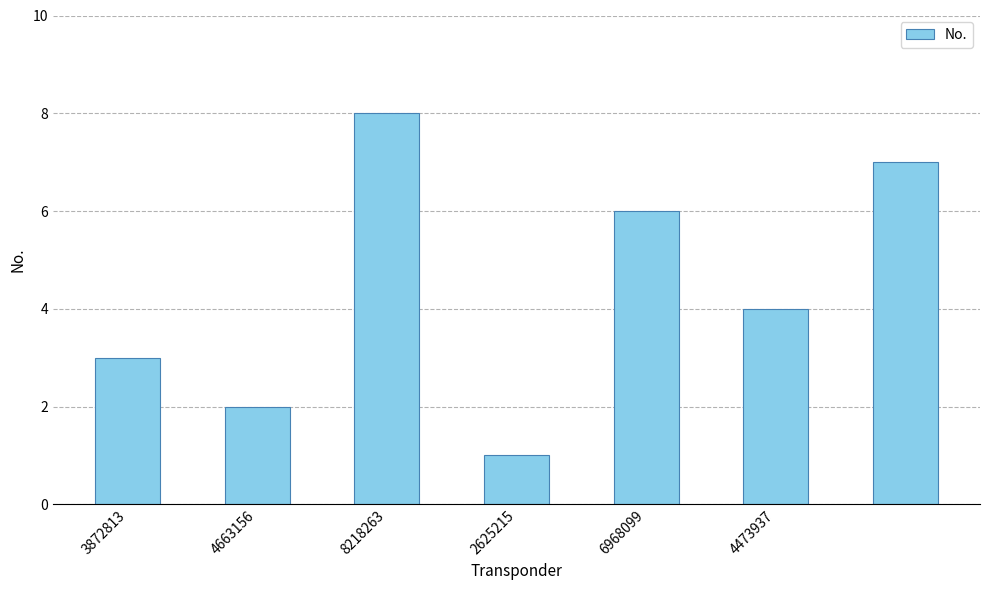

Reading right to left, extract all data points from this chart.

7	4	6	1	8	2	3